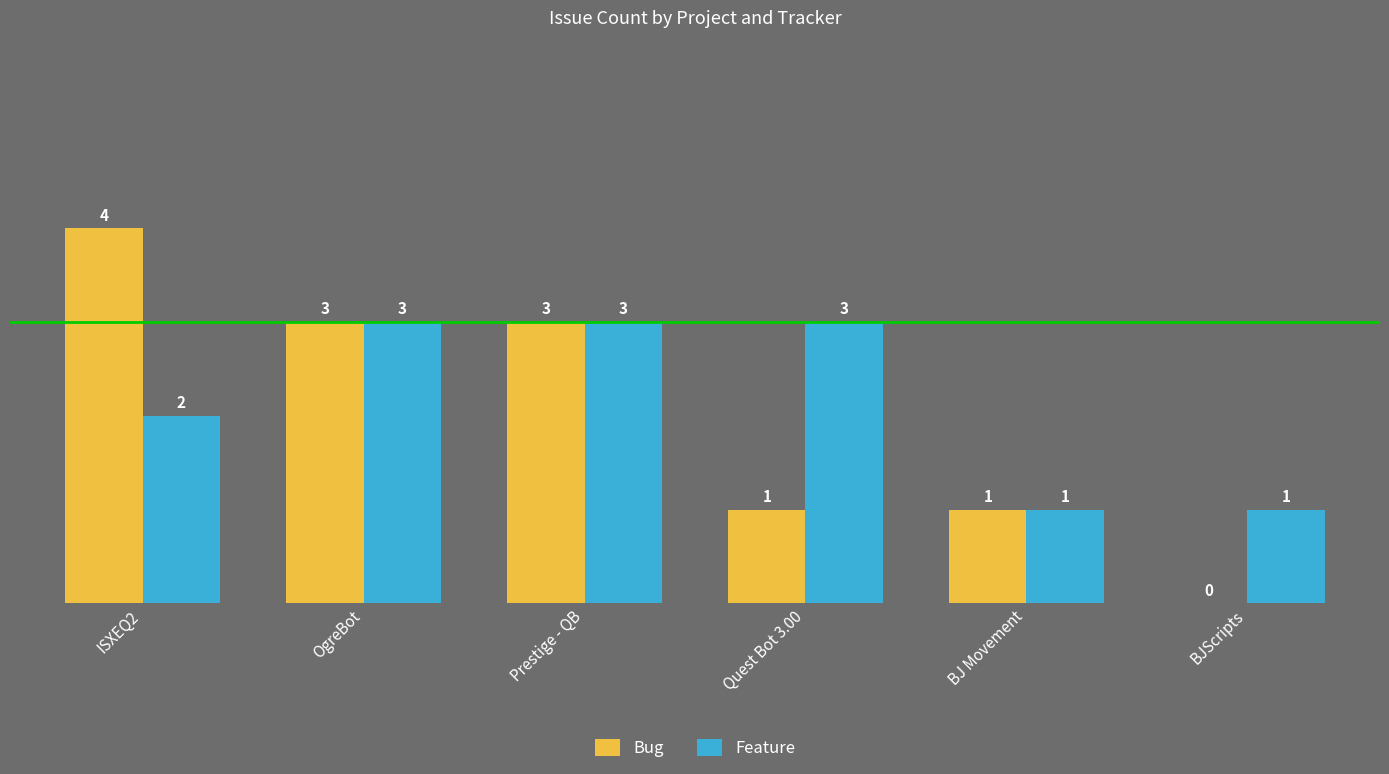

Count the number of data series in this chart.

2